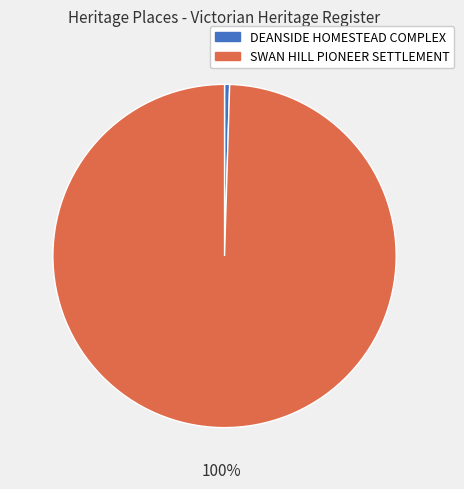

Is it true that DEANSIDE HOMESTEAD COMPLEX is 0% of the pie?

True